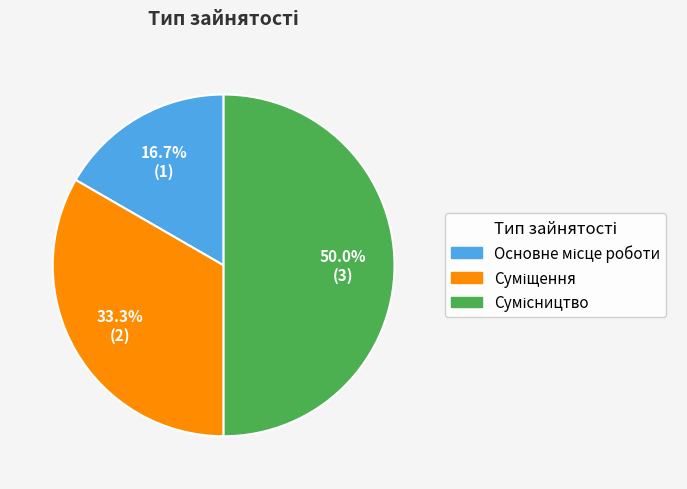

What percentage is NOT represented by Суміщення?

66.7%